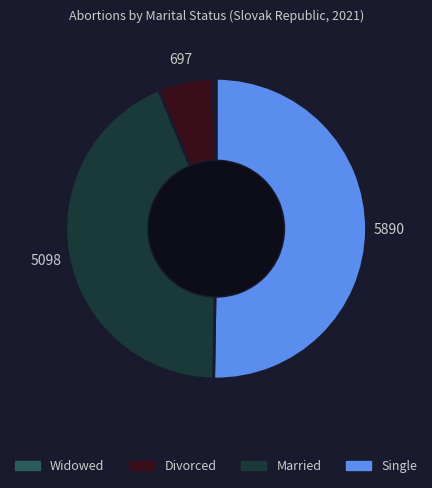

Is there a majority slice in this chart?

Yes